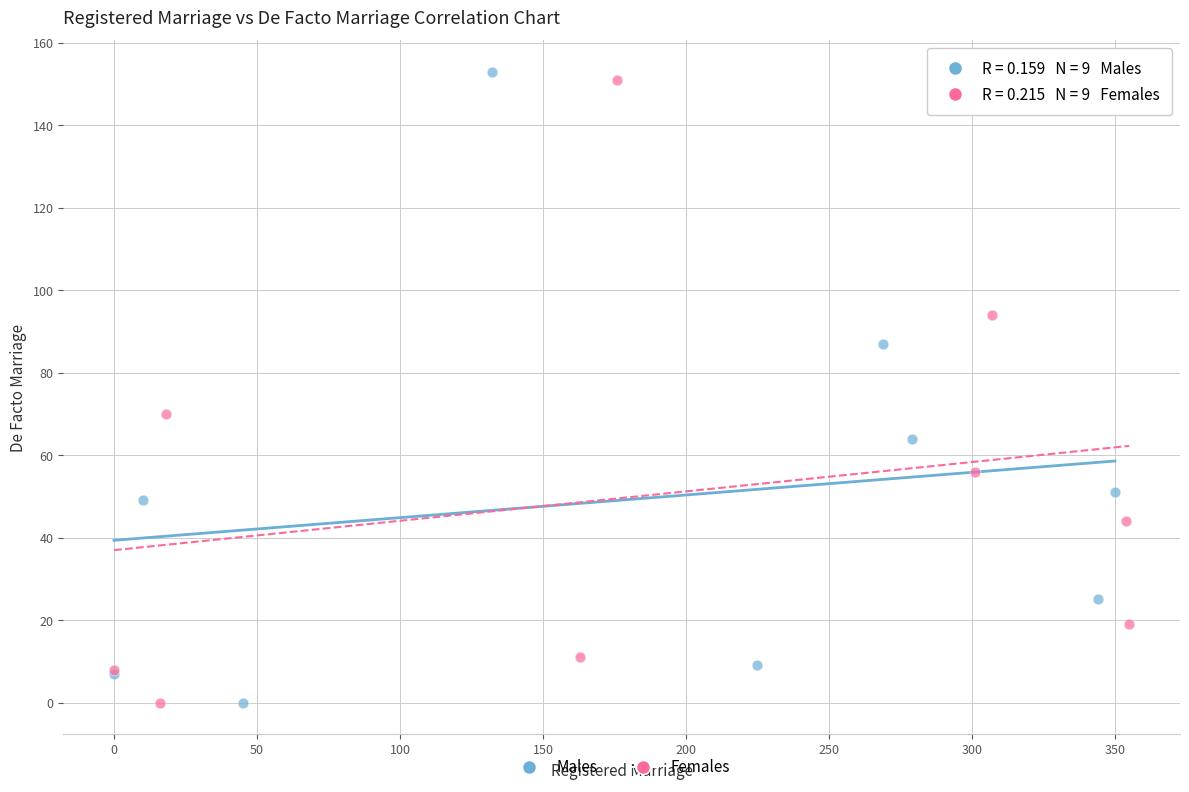

Which series has the widest spread of Y values?

Males